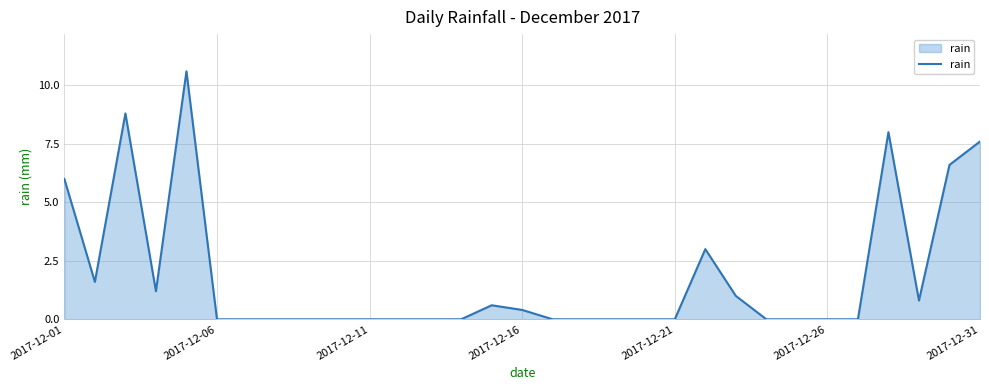

What is the average value?

1.8